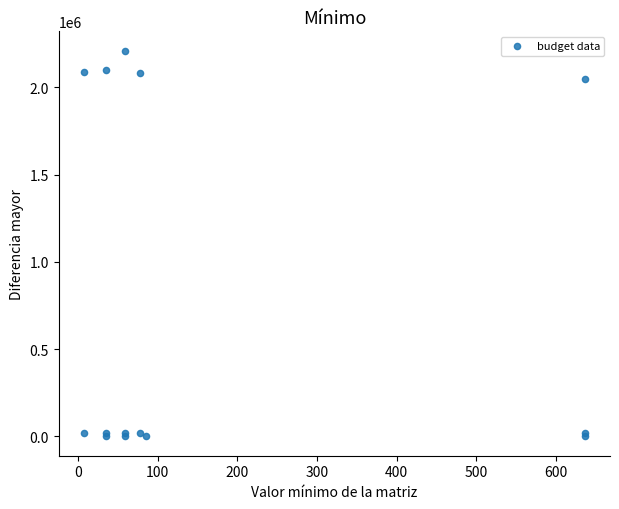

What Y value in the scatter plot is closest to 1105203?

2050202